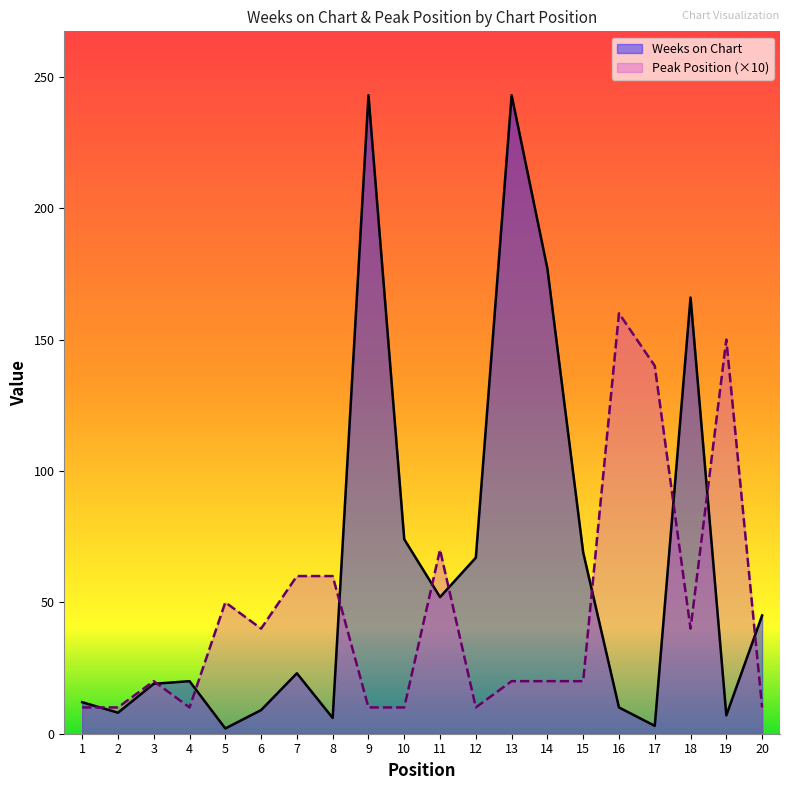

The Peak Position series shows 15 at 1. True or false?

False